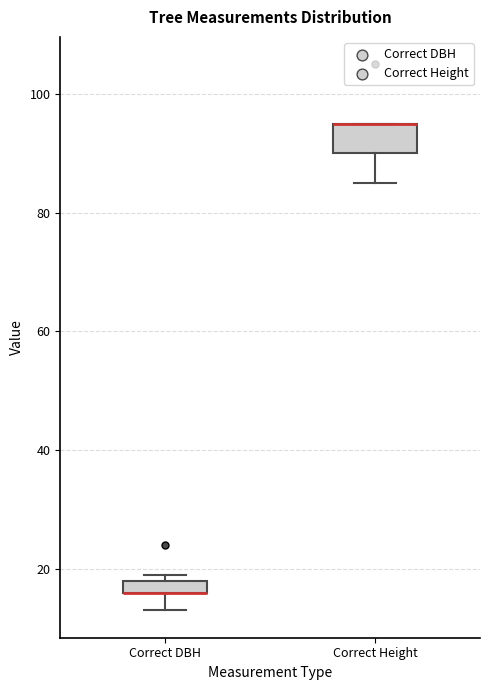

Comparing the boxes themselves (not the whiskers), which one is the tallest?

Correct Height